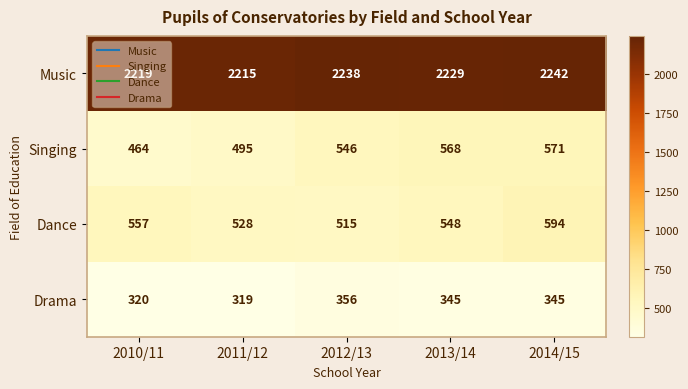

Which series has the largest total across all categories?

Music